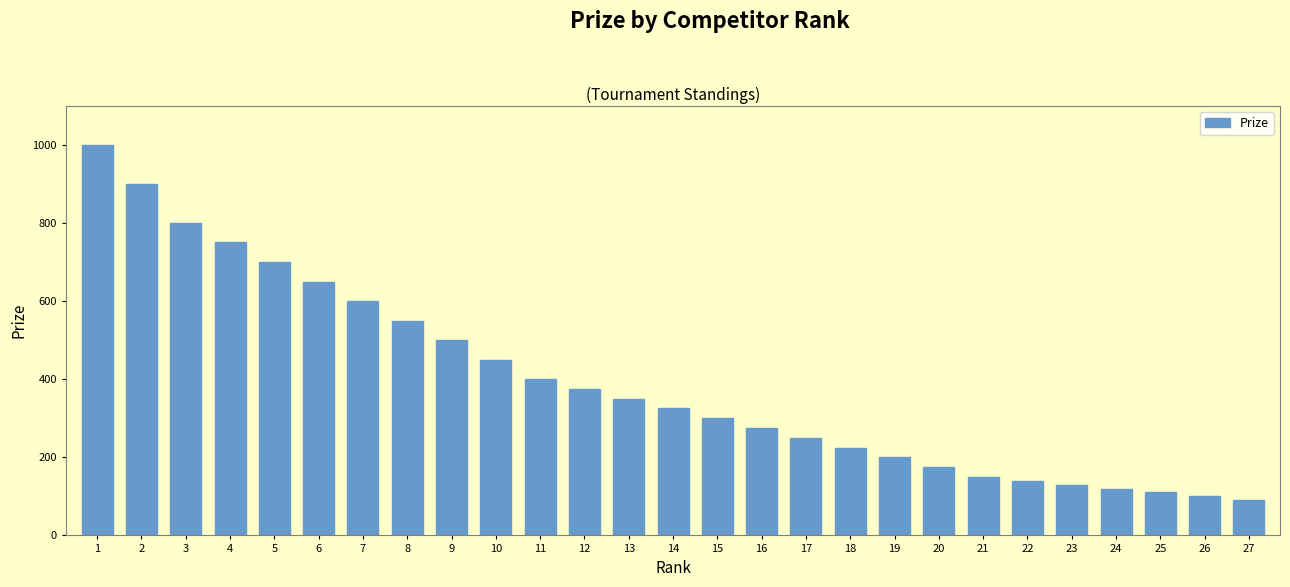

Approximately how many times larger is the value at 4 compared to 10?

1.7